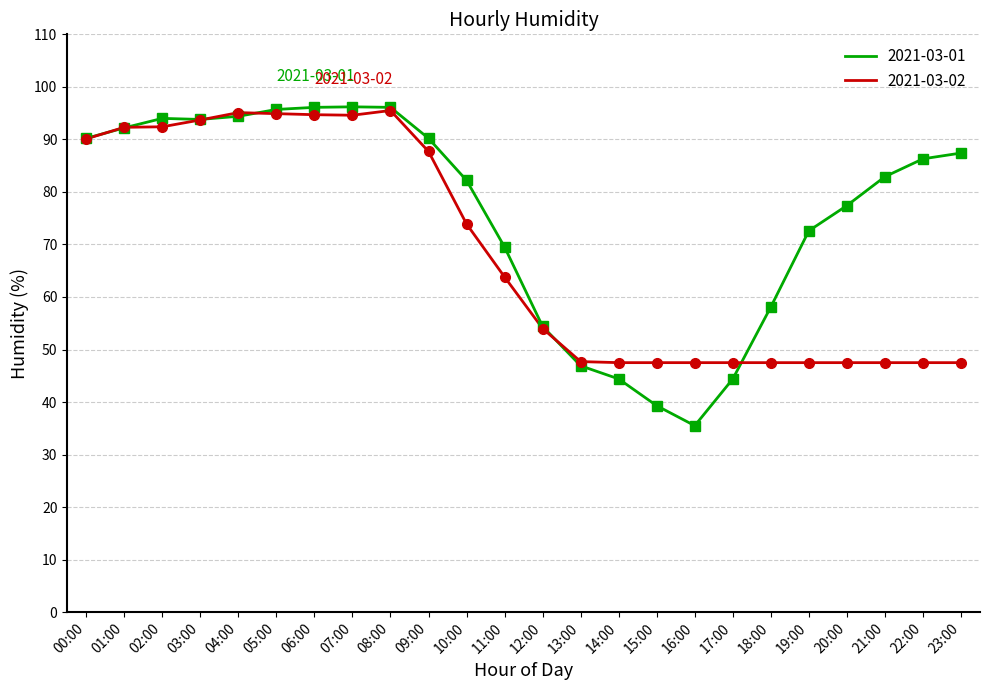

What is the total value across all series at 00:00?

180.3